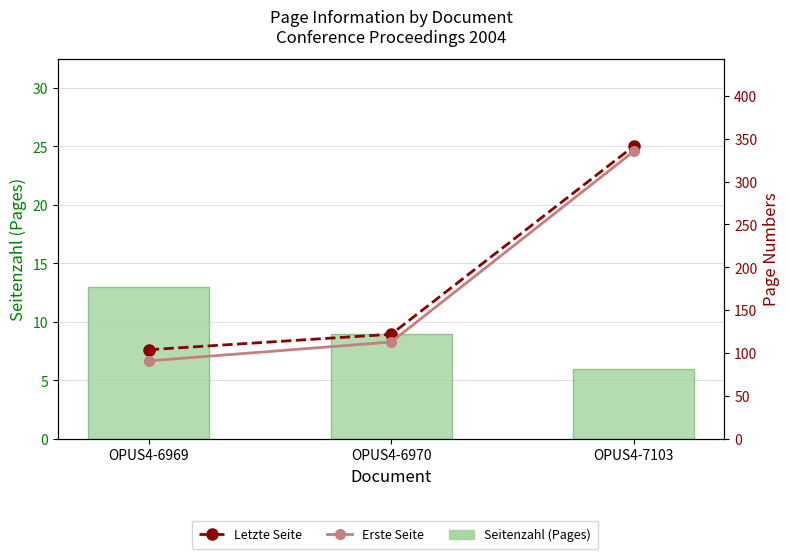

What is the difference between the Erste Seite values at OPUS4-6970 and OPUS4-6969?

22